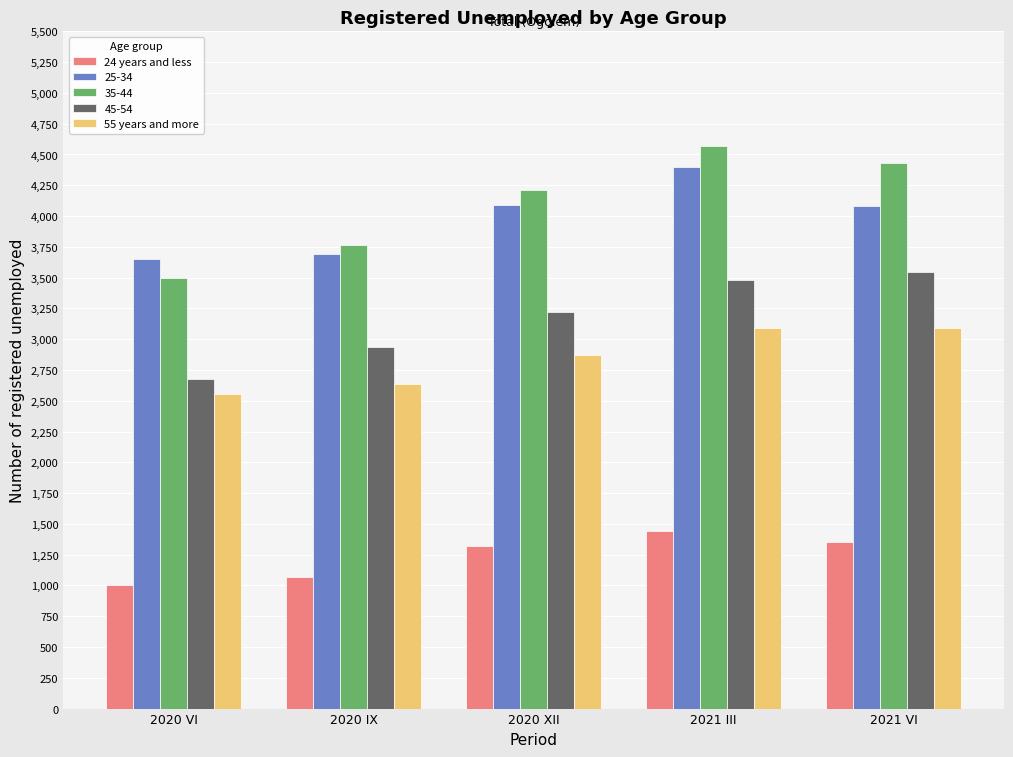

Between 2020 XII and 2021 VI, which series saw the biggest shift?

45-54